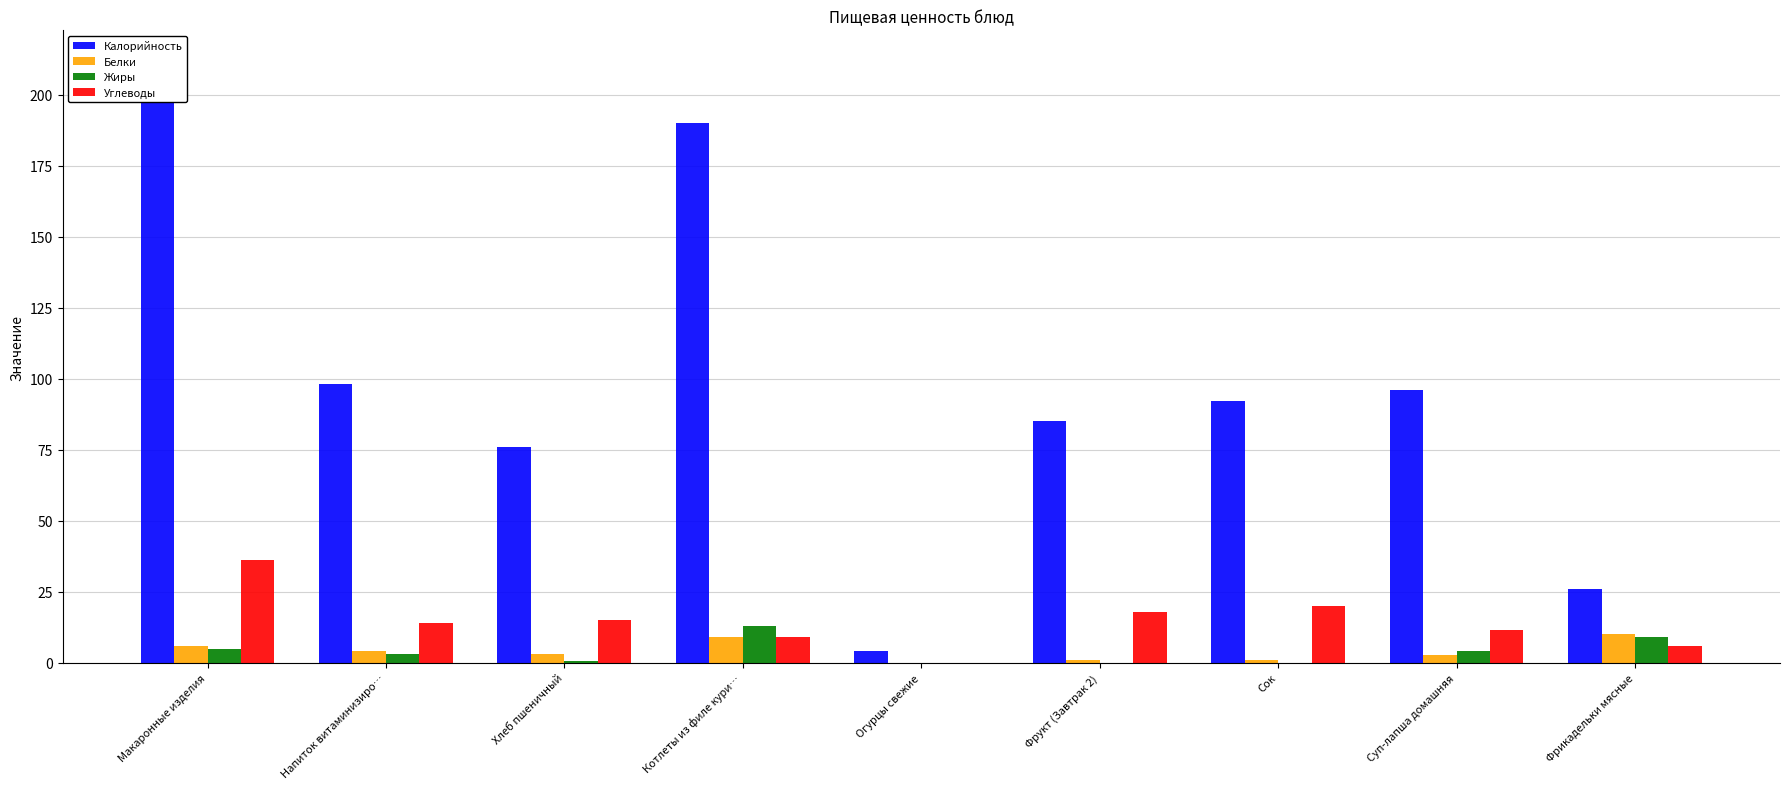

How many series are shown in this chart?

4